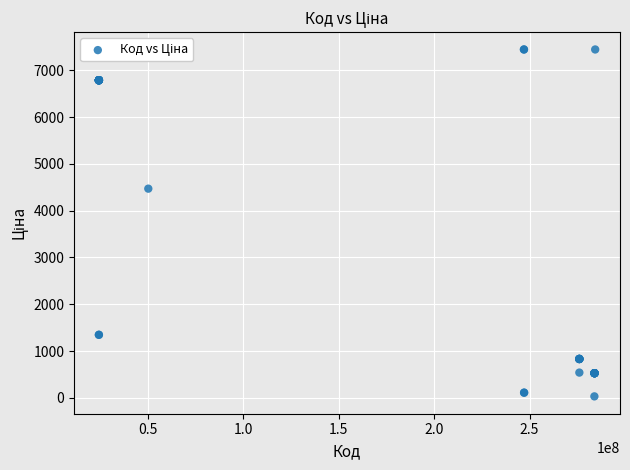

What Y value in the scatter plot is closest to 3738?

4470.6